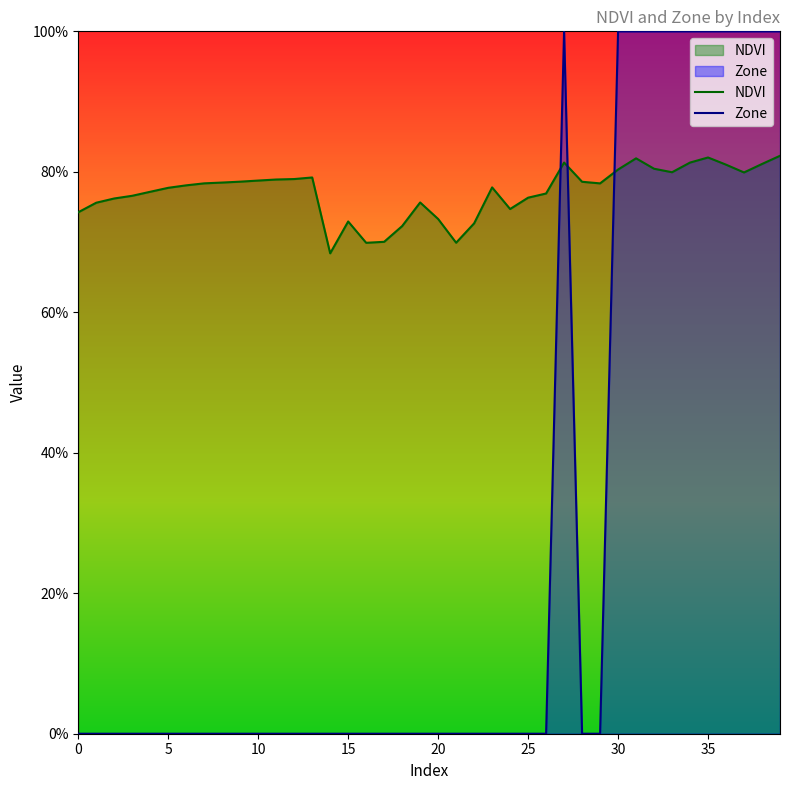

How many series are shown in this chart?

2